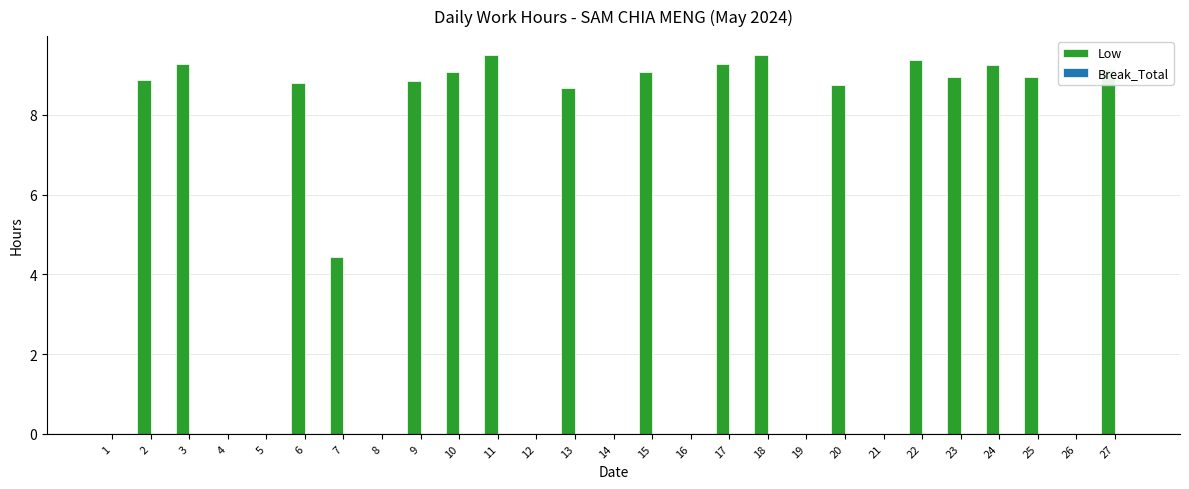

What is the greatest value displayed?

9.5